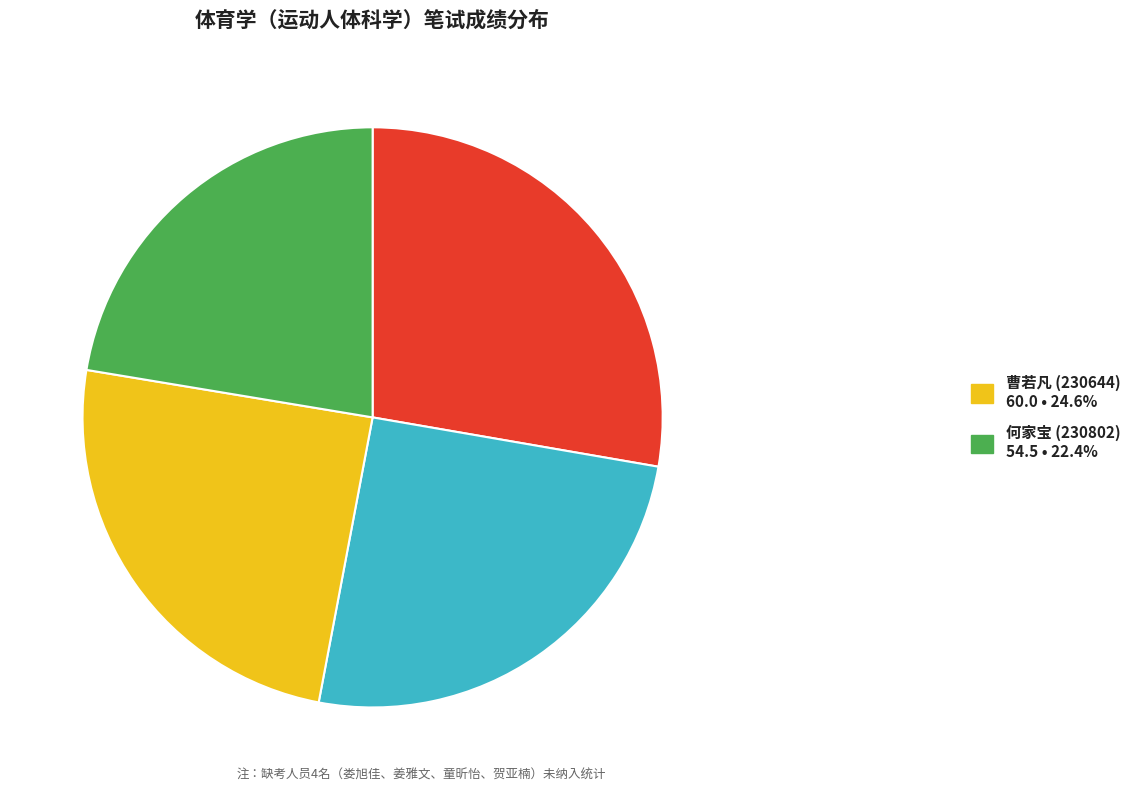

Is there any slice that represents more than half of the pie?

No